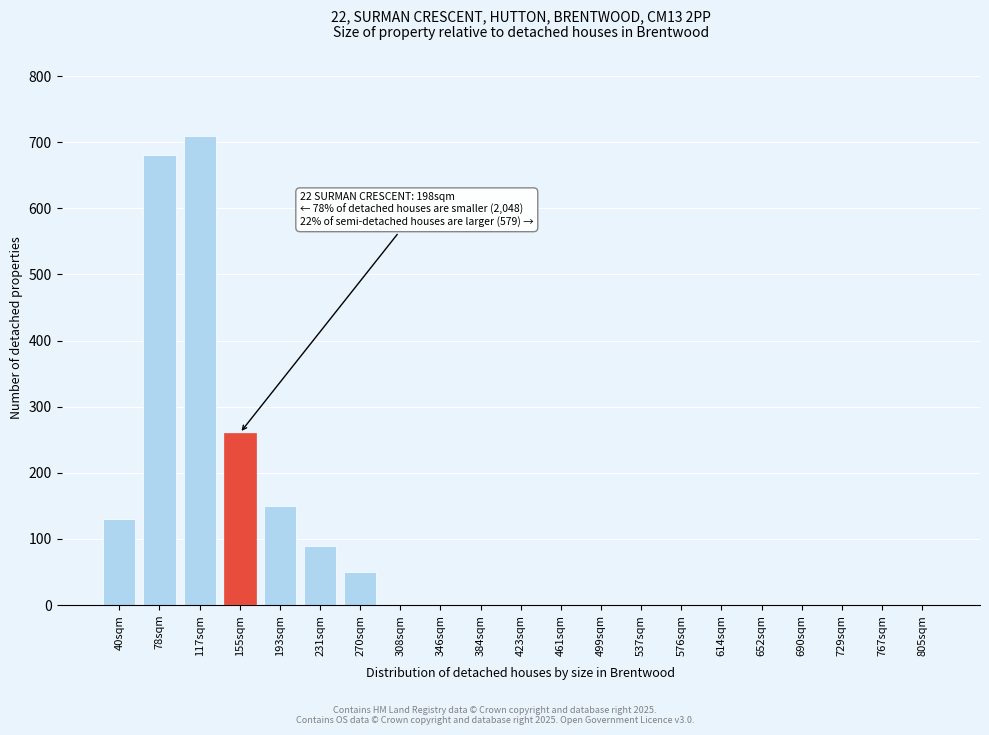

Reading left to right, transcribe all the data shown in this chart.

40sqm=130	78sqm=680	117sqm=710	155sqm=260	193sqm=150	231sqm=90	270sqm=50	308sqm=0	346sqm=0	384sqm=0	423sqm=0	461sqm=0	499sqm=0	537sqm=0	576sqm=0	614sqm=0	652sqm=0	690sqm=0	729sqm=0	767sqm=0	805sqm=0